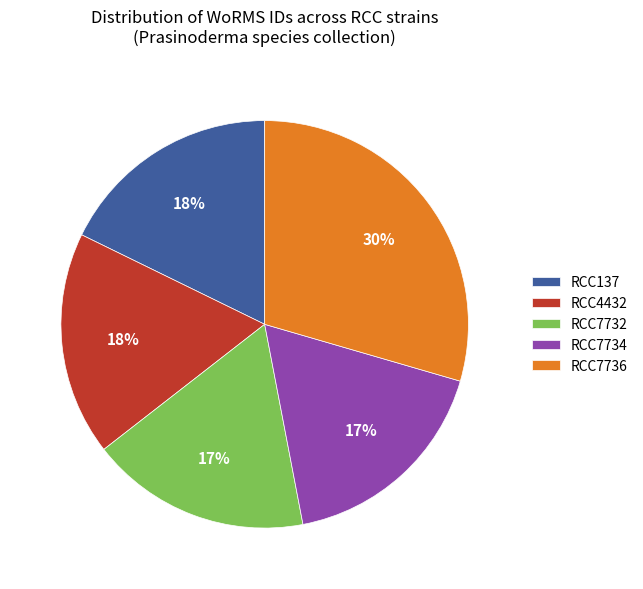

Is the sum of RCC4432 and RCC7732 greater than half?

No